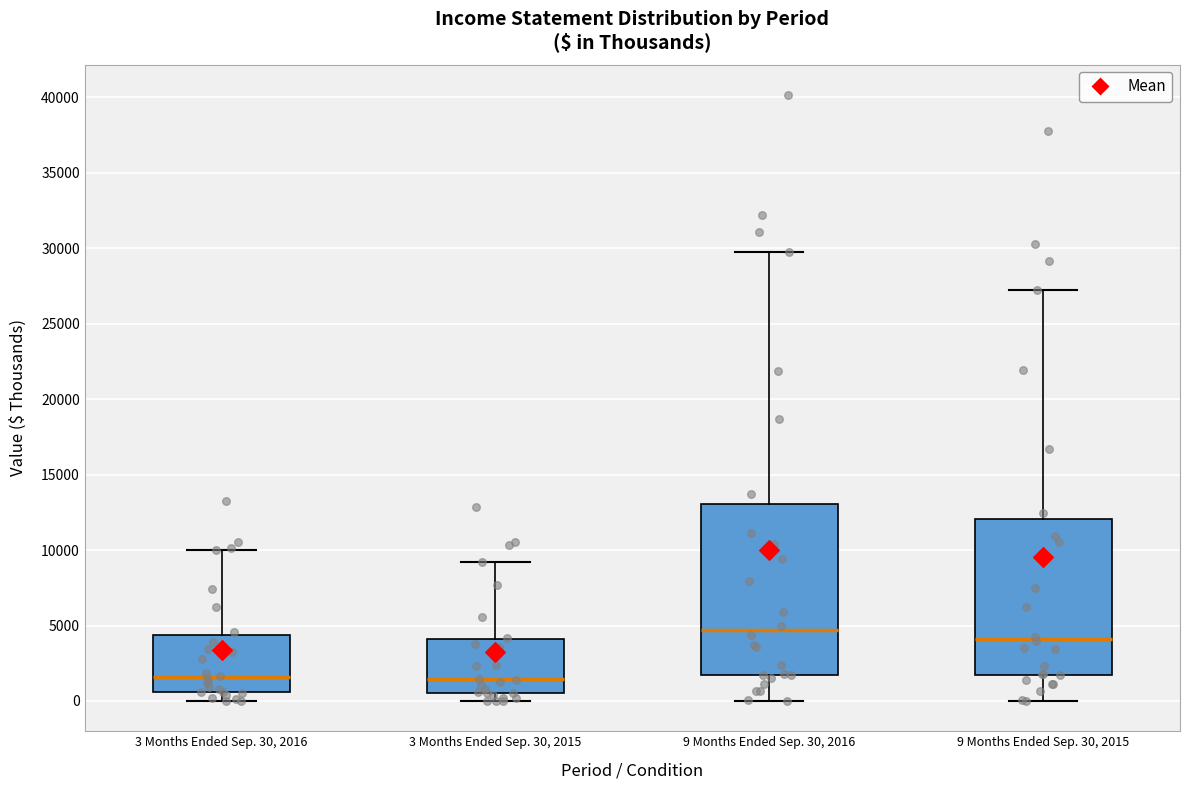

Reading left to right, read every box against the y-axis: the position of its median line, the range the box covers, and the ends of its whiskers. The values are not printed on the chart, so give them approximately, as read against the axis.

3 Months Ended Sep. 30, 2016: median 1500, box 500 to 4500, whiskers 0 to 10000
3 Months Ended Sep. 30, 2015: median 1500, box 500 to 4000, whiskers 0 to 9000
9 Months Ended Sep. 30, 2016: median 4500, box 1500 to 13000, whiskers 0 to 30000
9 Months Ended Sep. 30, 2015: median 4000, box 1500 to 12000, whiskers 0 to 27000